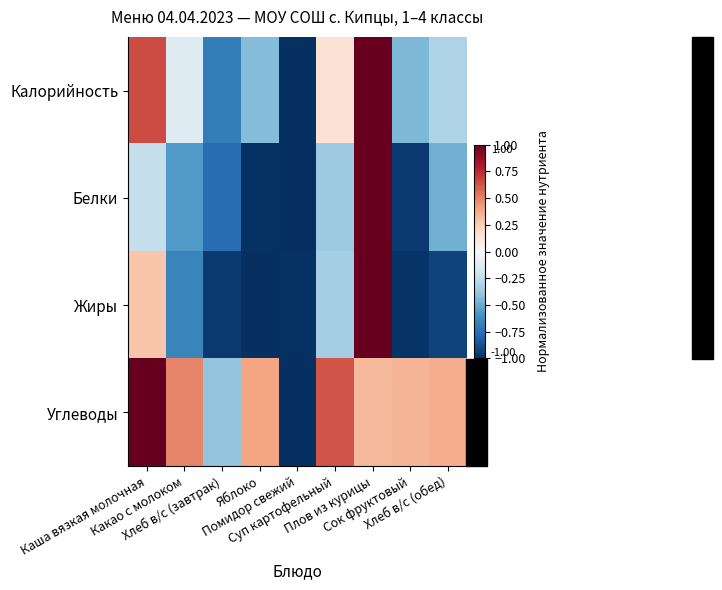

Which series has the largest total across all categories?

Углеводы